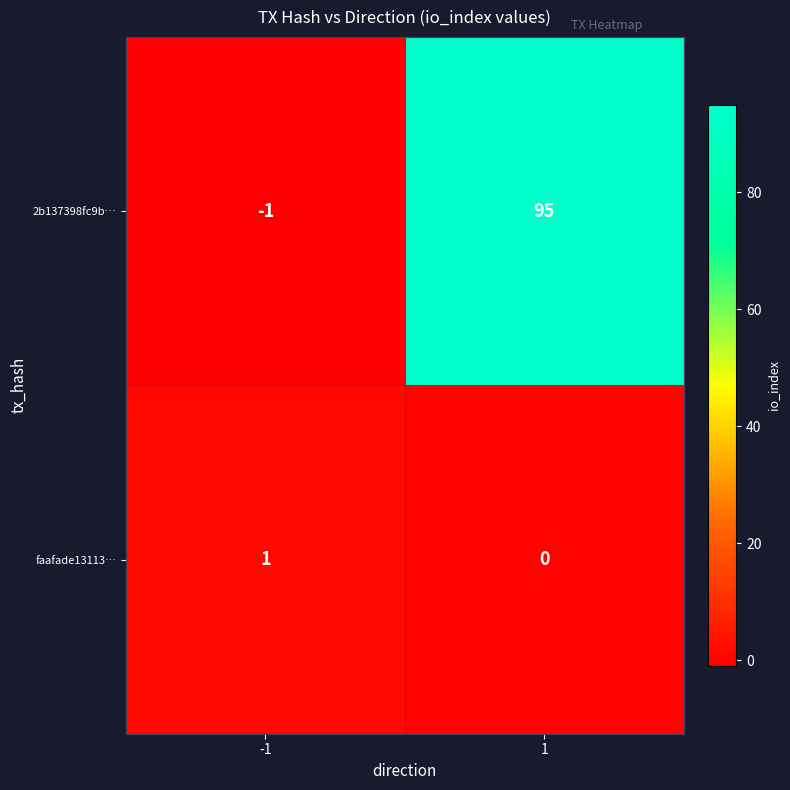

What is the smallest value displayed?

-1